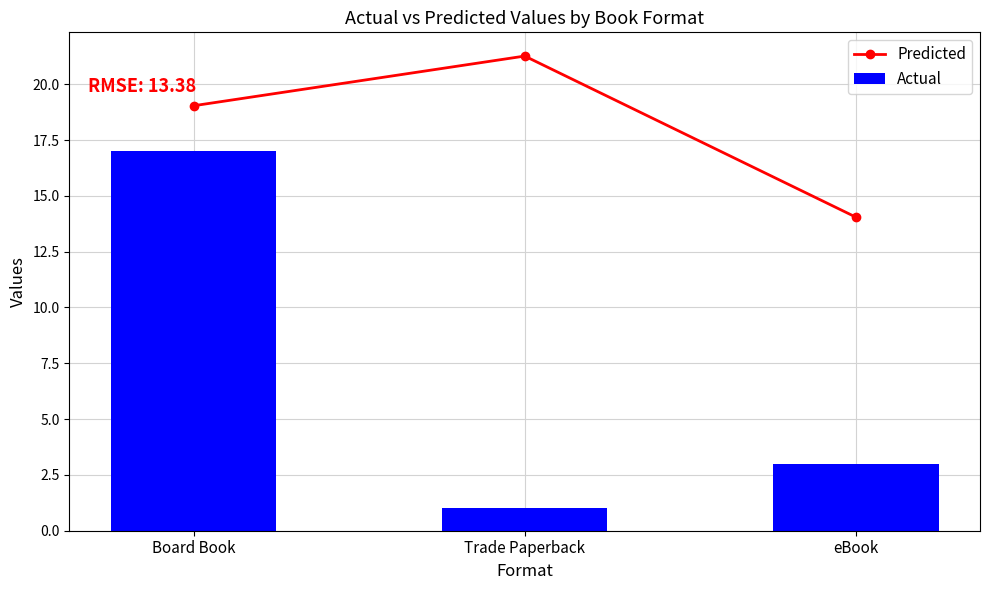

What is the total value across all series at Trade Paperback?

22.3